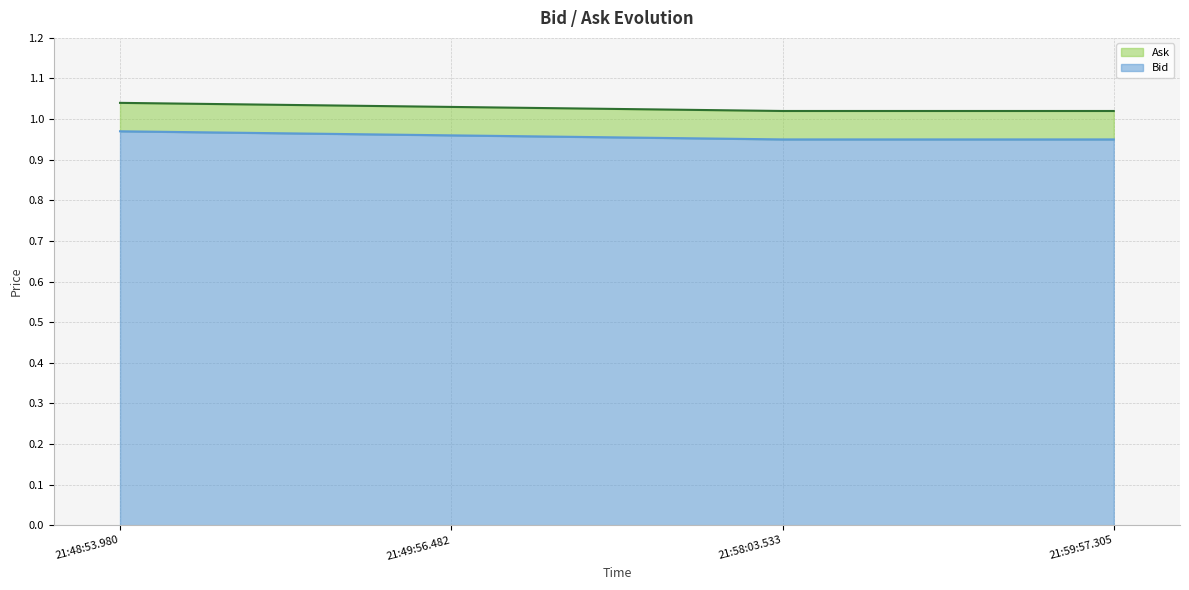

Between 21:49:56.482 and 21:59:57.305, which is larger?

21:49:56.482